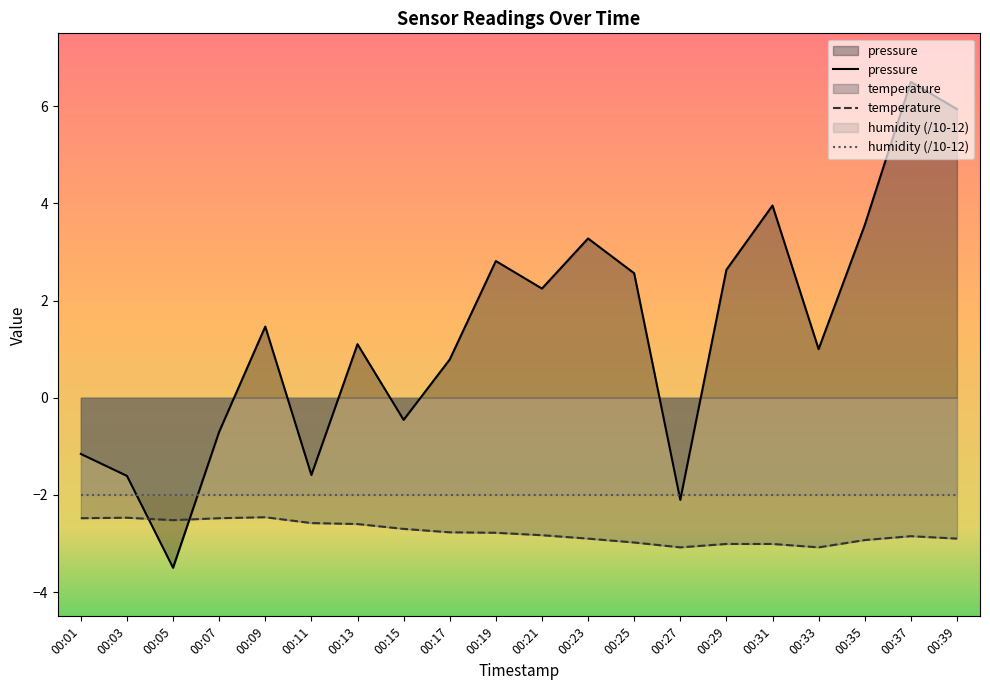

Between 00:13 and 00:39, which series saw the biggest shift?

pressure